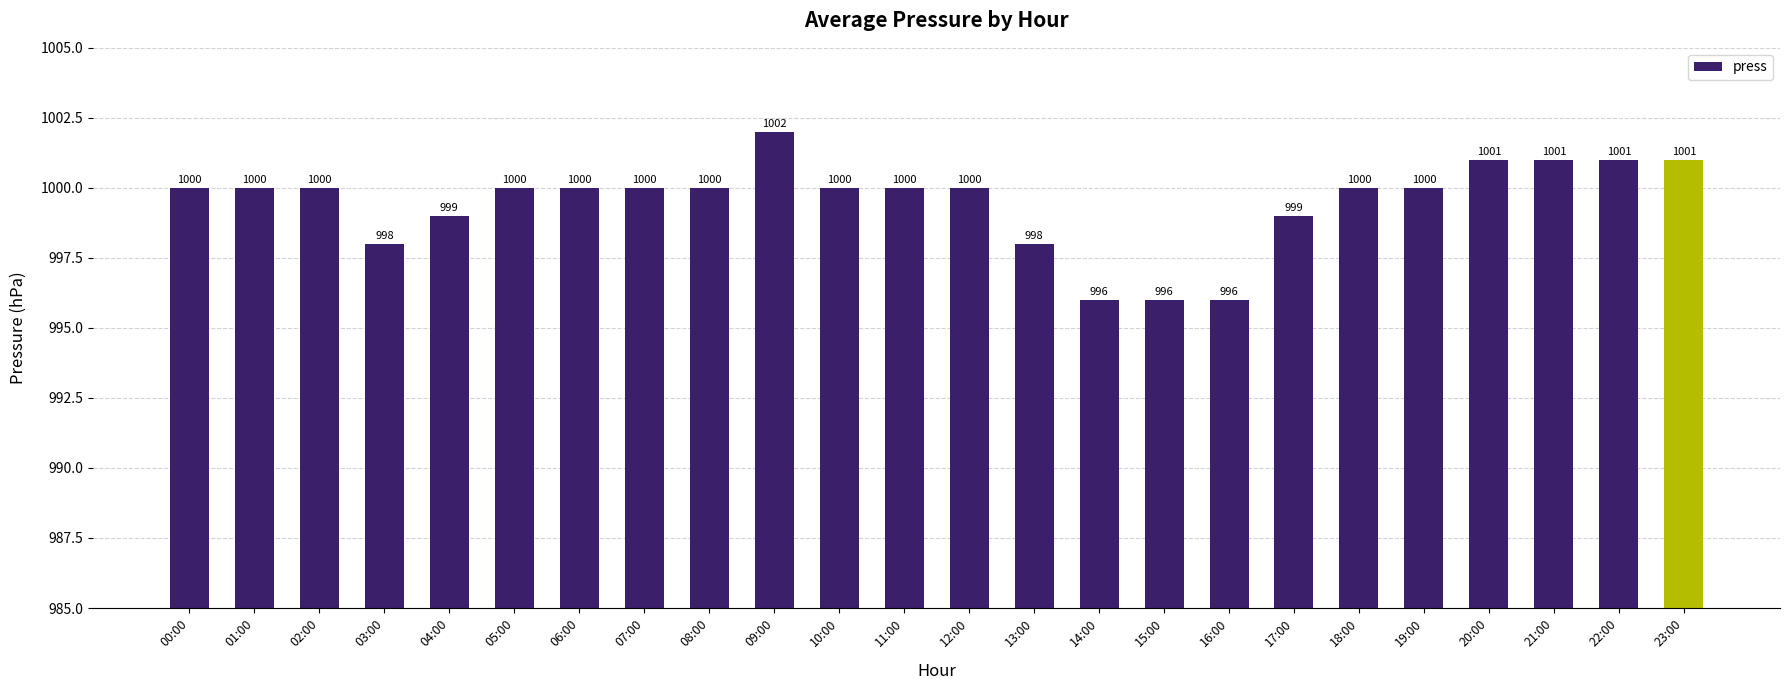

Count the values in the range 999 to 1000.

14